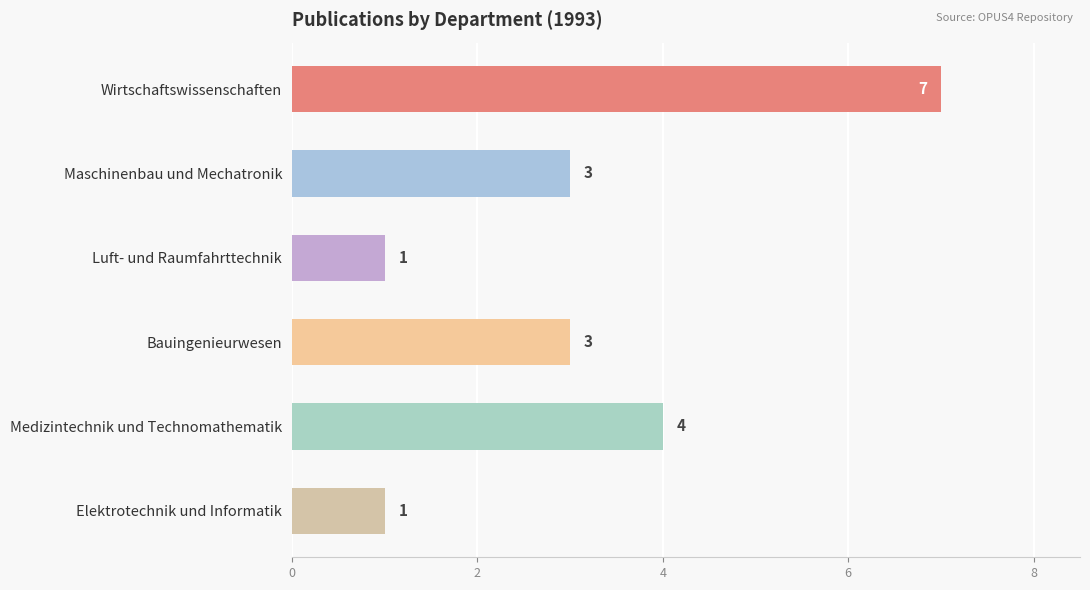

What is the average value?

3